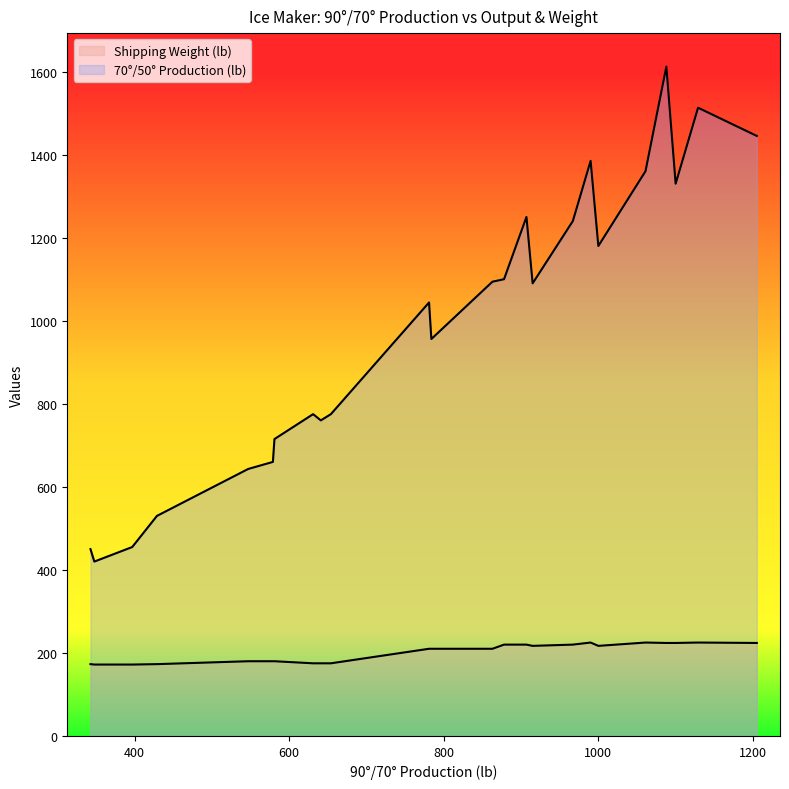

Is it true that Shipping Weight (lb) equals 180 at 581?

True